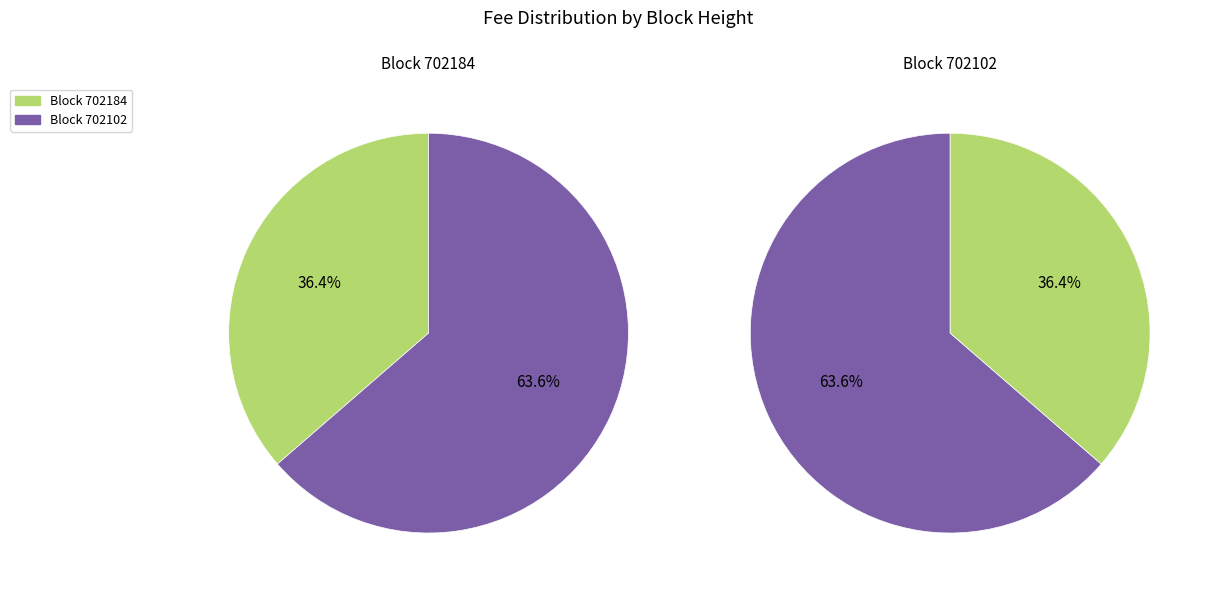

Does 702184 account for over 50% of the chart?

No